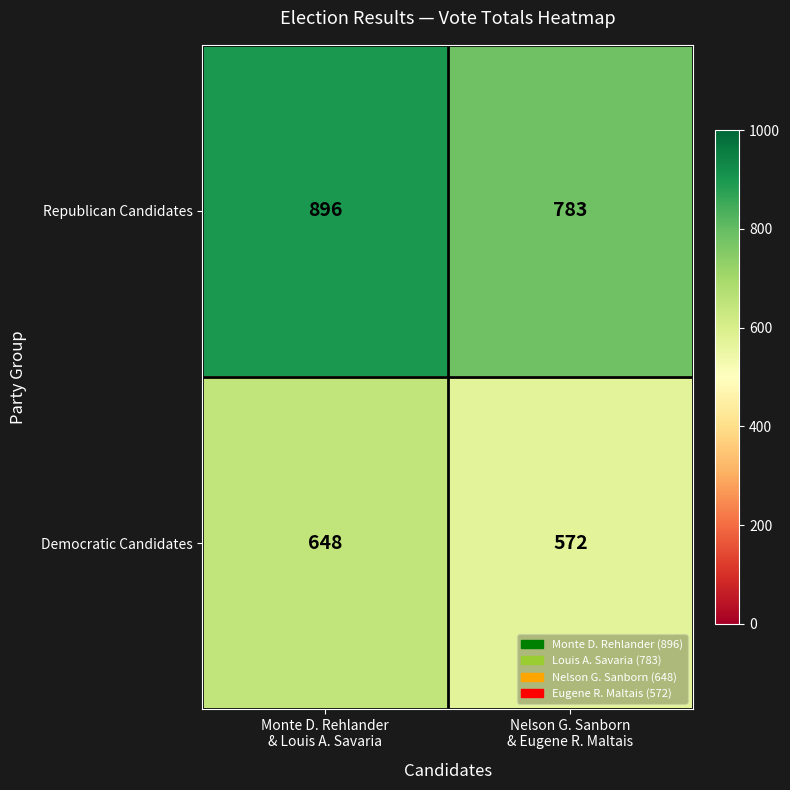

Rank the series at Nelson G. Sanborn
& Eugene R. Maltais from lowest to highest value.

Democratic Candidates, Republican Candidates